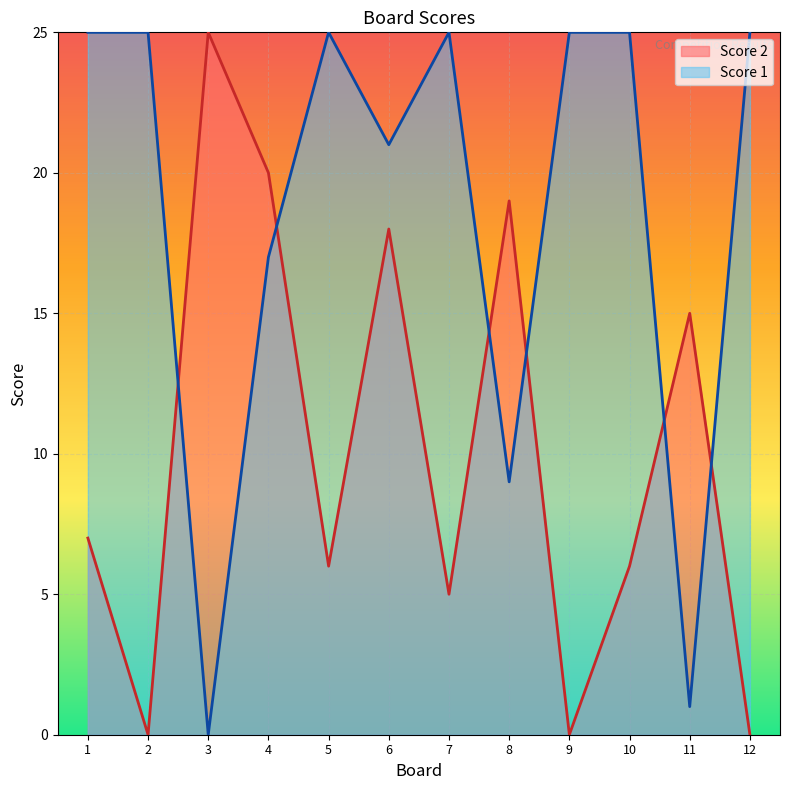

What is the difference between the second highest and second lowest values in the Score 2 series?

20